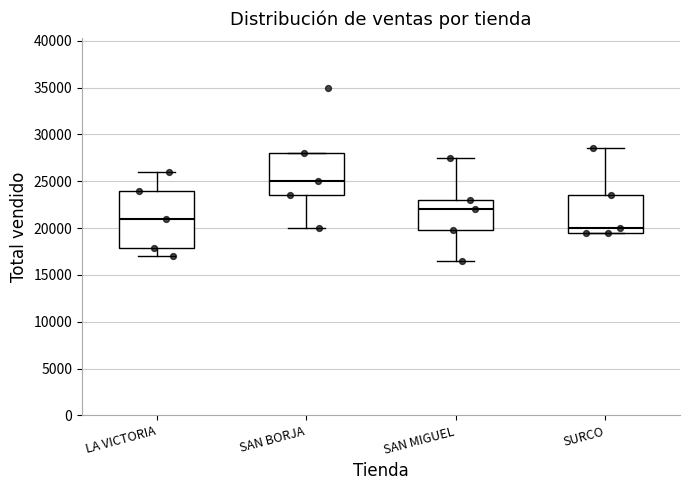

Which box's median line is the lowest?

SURCO